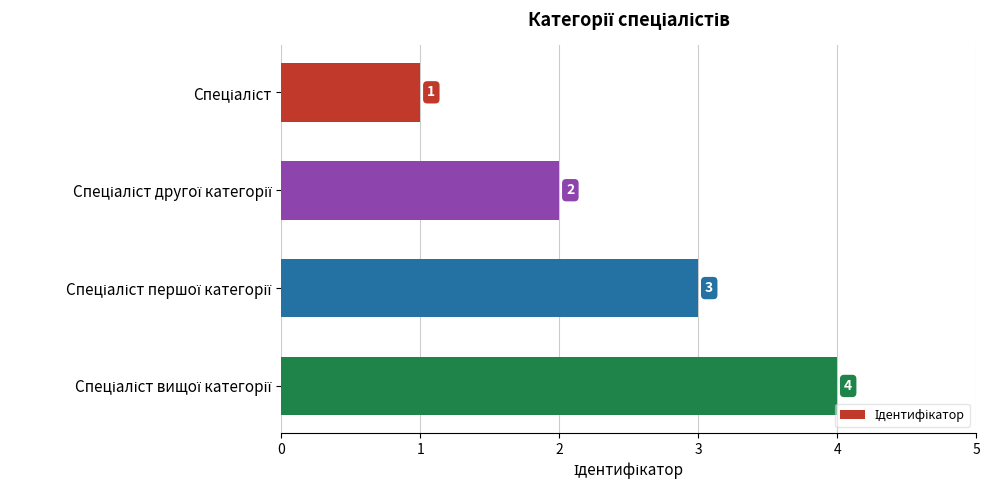

How many distinct data groups are displayed?

1